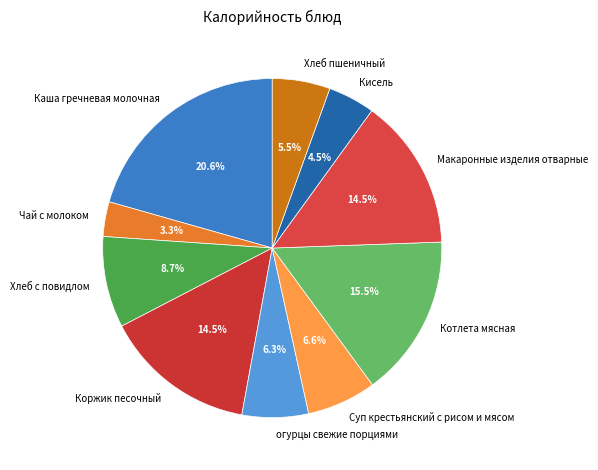

Does Макаронные изделия отварные represent more than half of the total?

No